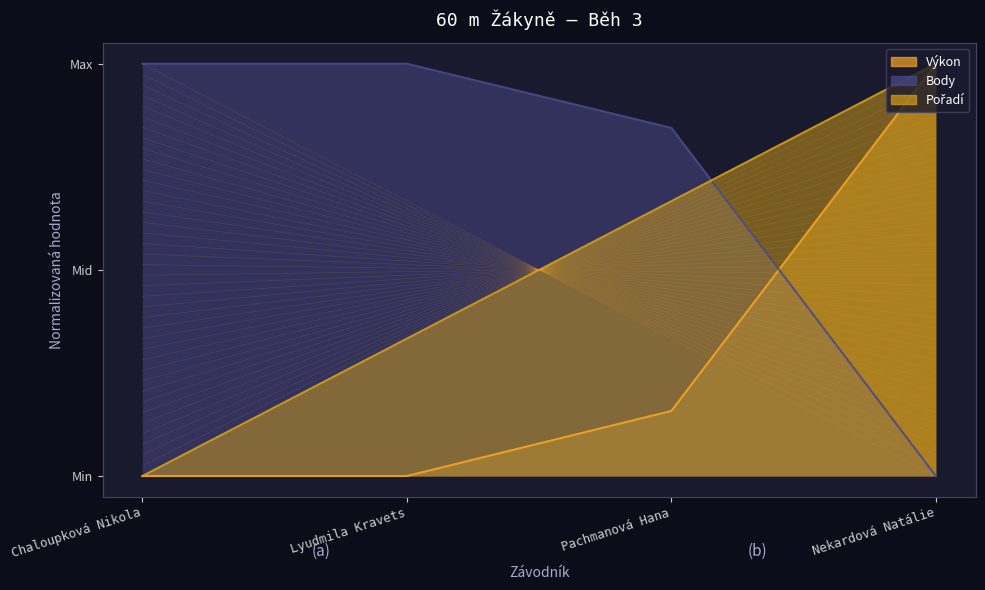

Reading right to left, transcribe all the data shown in this chart.

Výkon: 1.0	0.2	0.0	0.0
Body: 0.0	0.8	1.0	1.0
Pořadí: 1.0	0.7	0.3	0.0